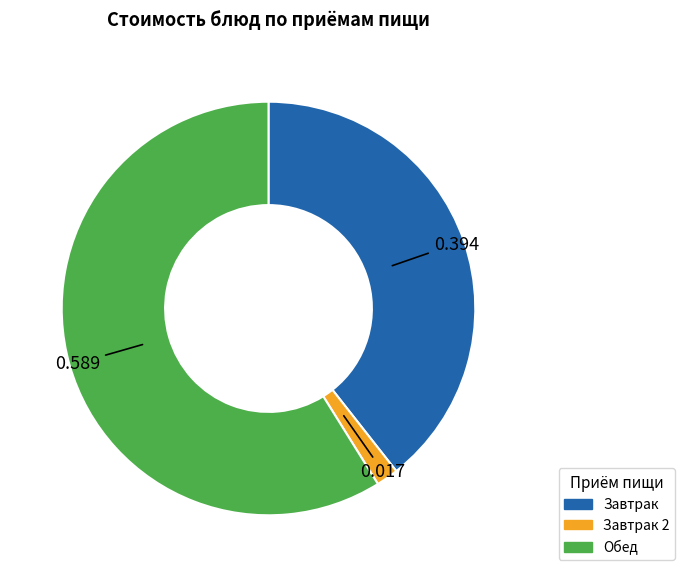

Is there a majority slice in this chart?

Yes